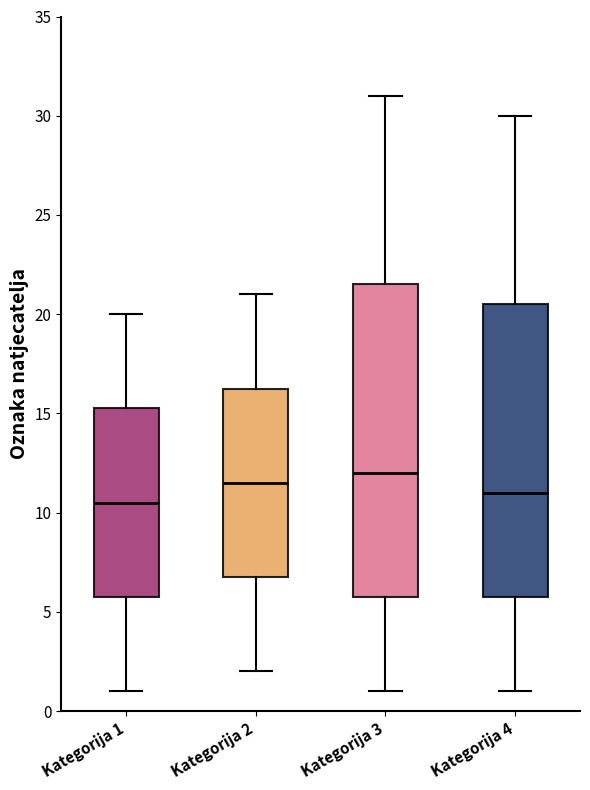

Reading left to right, read every box against the y-axis: the position of its median line, the range the box covers, and the ends of its whiskers. The values are not printed on the chart, so give them approximately, as read against the axis.

Kategorija 1: median 10.5, box 6.0 to 15.5, whiskers 1.0 to 20.0
Kategorija 2: median 11.5, box 7.0 to 16.5, whiskers 2.0 to 21.0
Kategorija 3: median 12.0, box 6.0 to 21.5, whiskers 1.0 to 31.0
Kategorija 4: median 11.0, box 6.0 to 20.5, whiskers 1.0 to 30.0